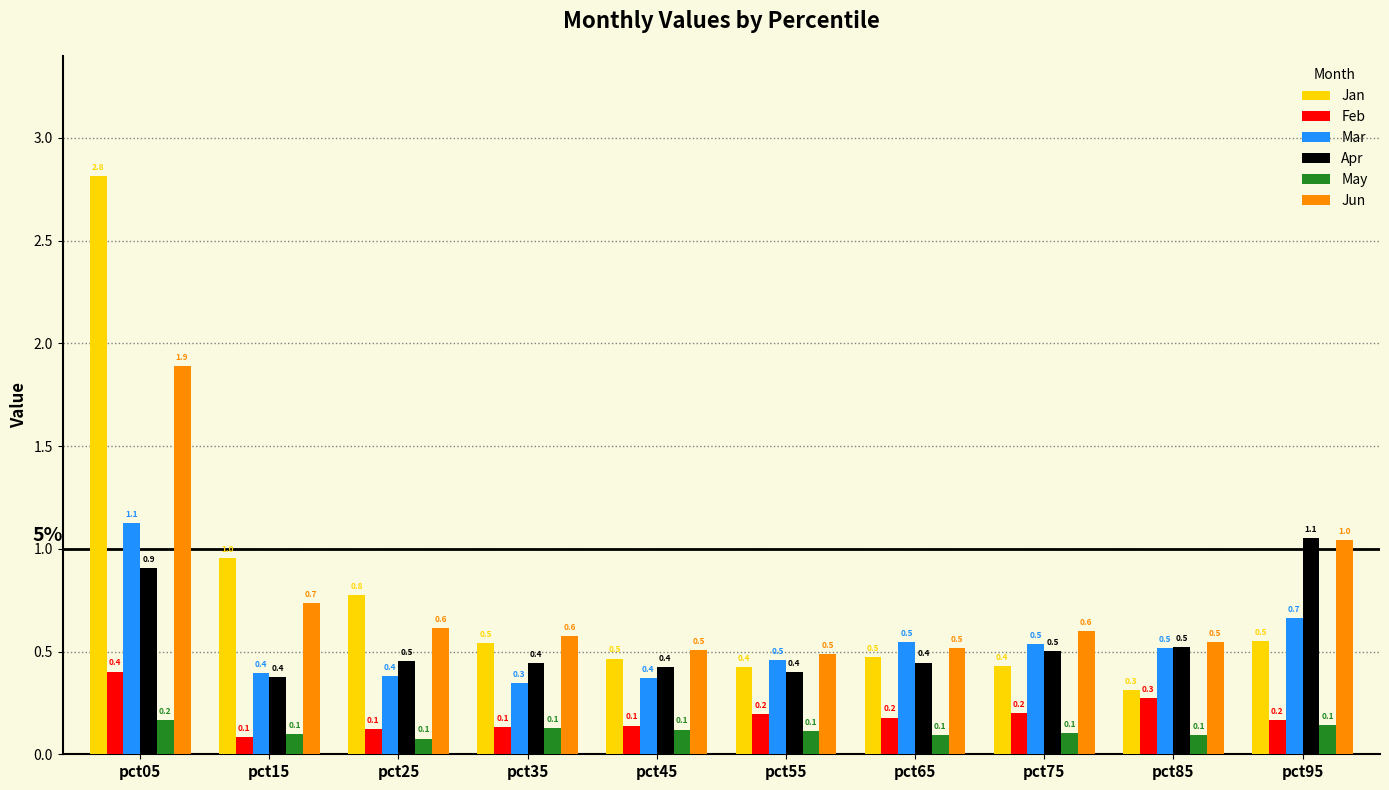

What value does the Feb series have at pct85?

0.3